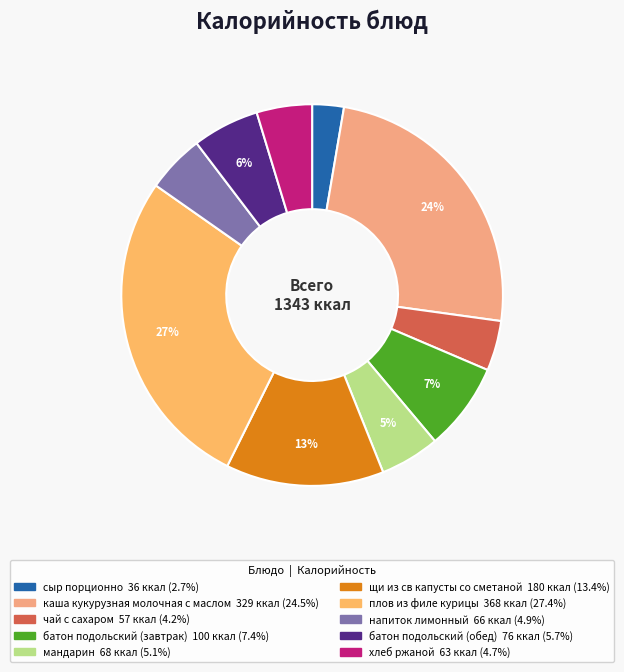

How many segments does this pie chart have?

10